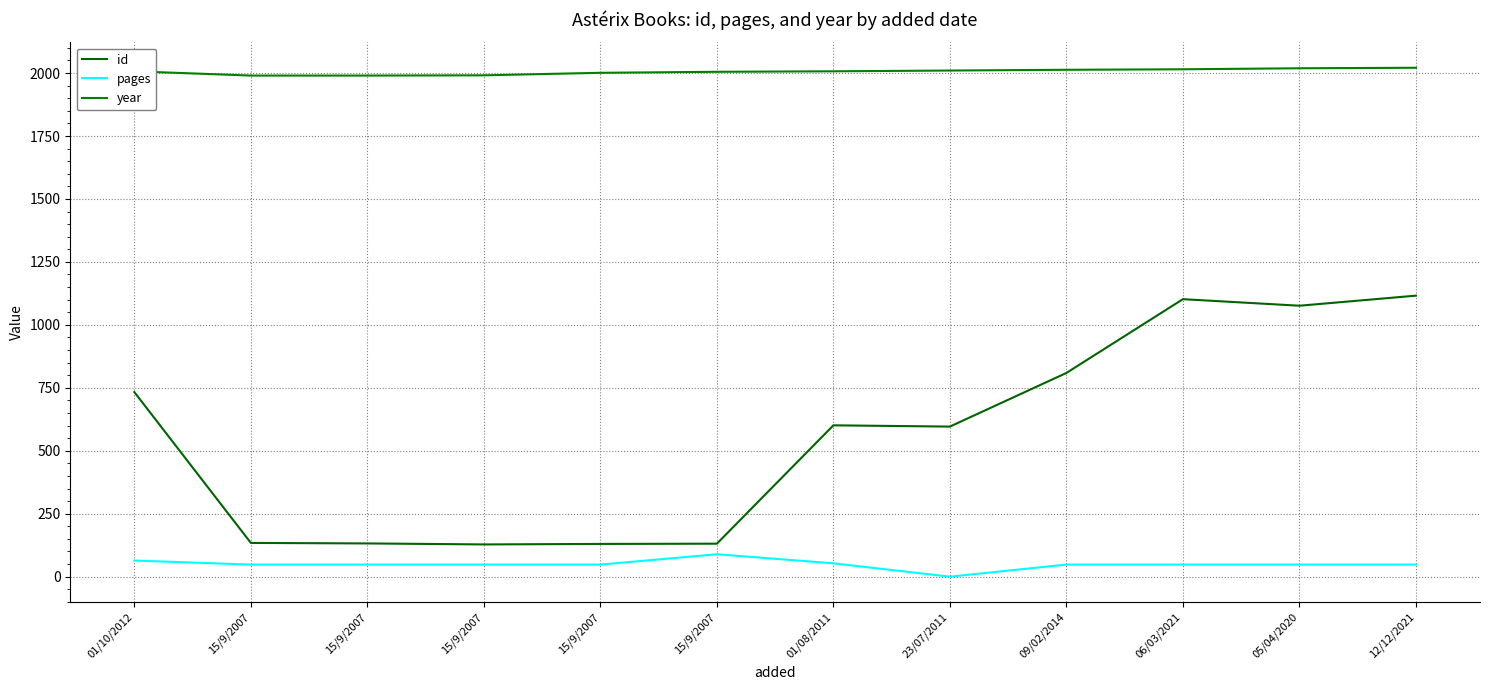

How many lines are shown in the chart?

3